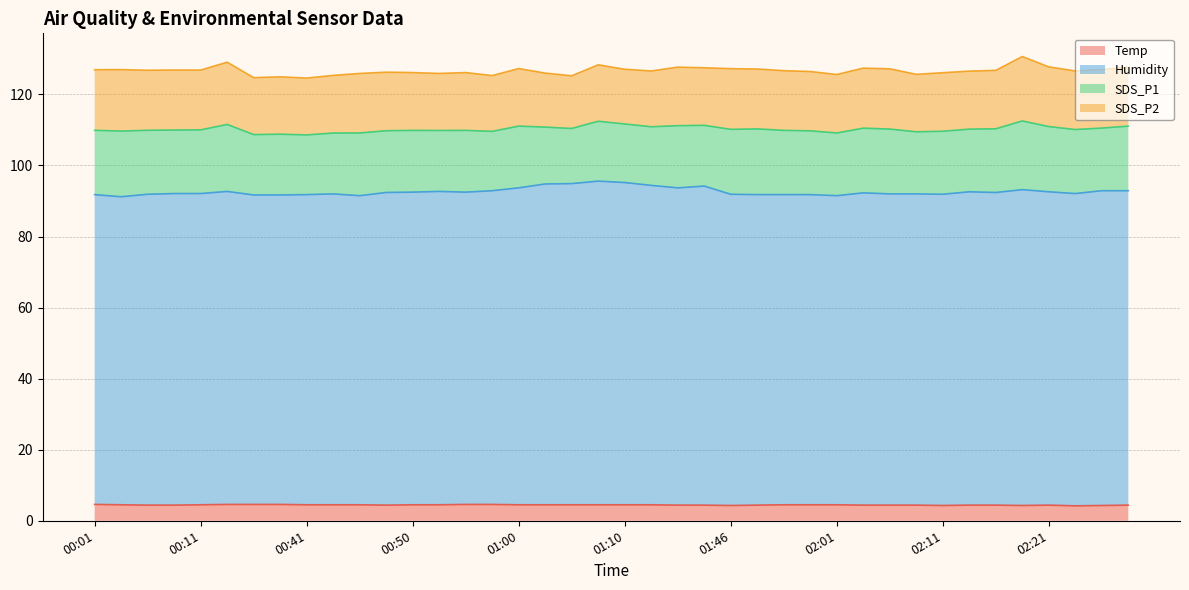

What are all the series names shown in the legend?

Temp, Humidity, SDS_P1, SDS_P2